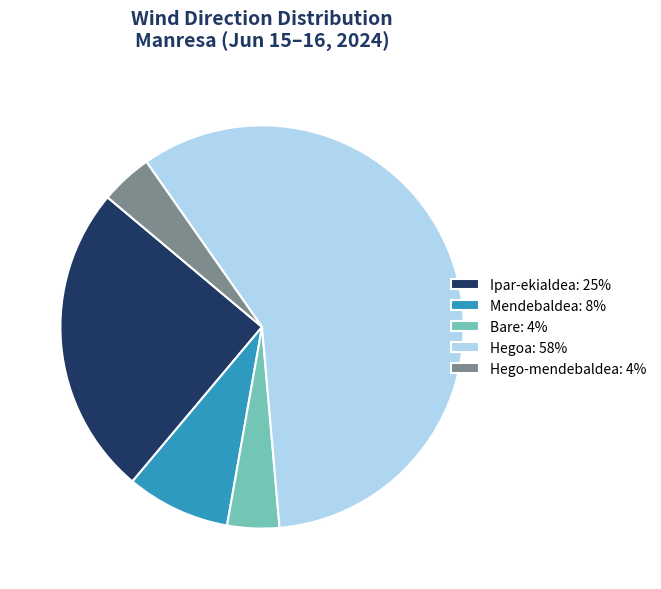

Which slice is the largest?

Hegoa: 58%